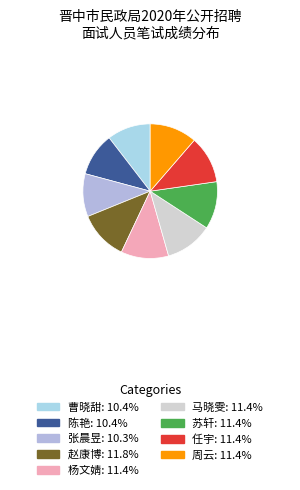

Is 任宇 the majority of the pie?

No